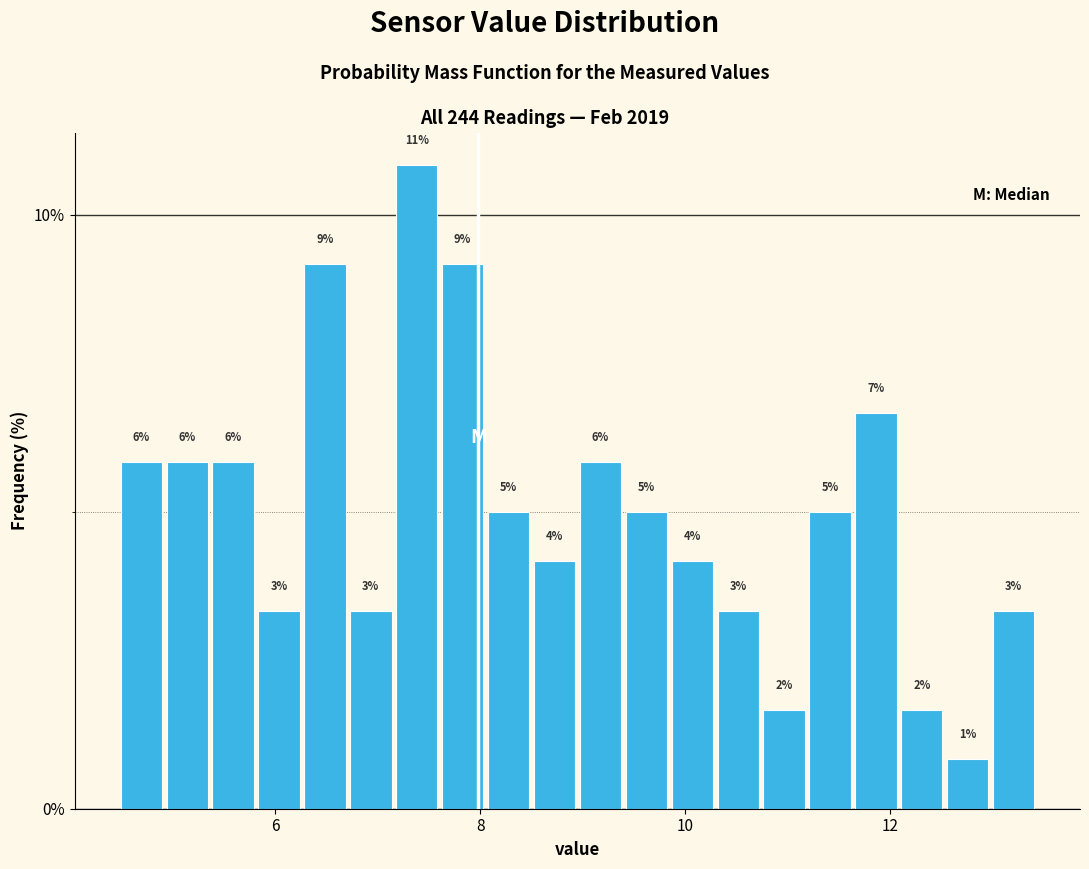

Read against the x-axis, roughly where is the centre of the tallest bar?

7.4